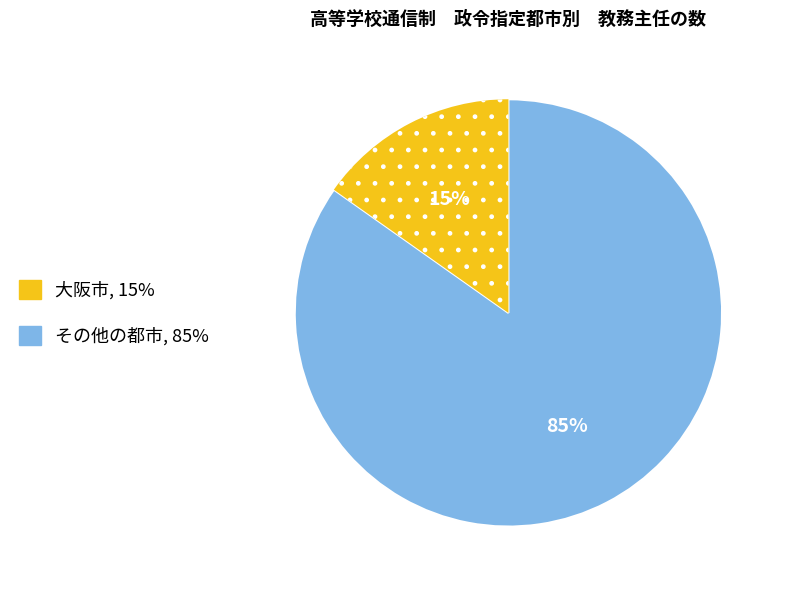

To the nearest percent, what is the average slice percentage?

50%